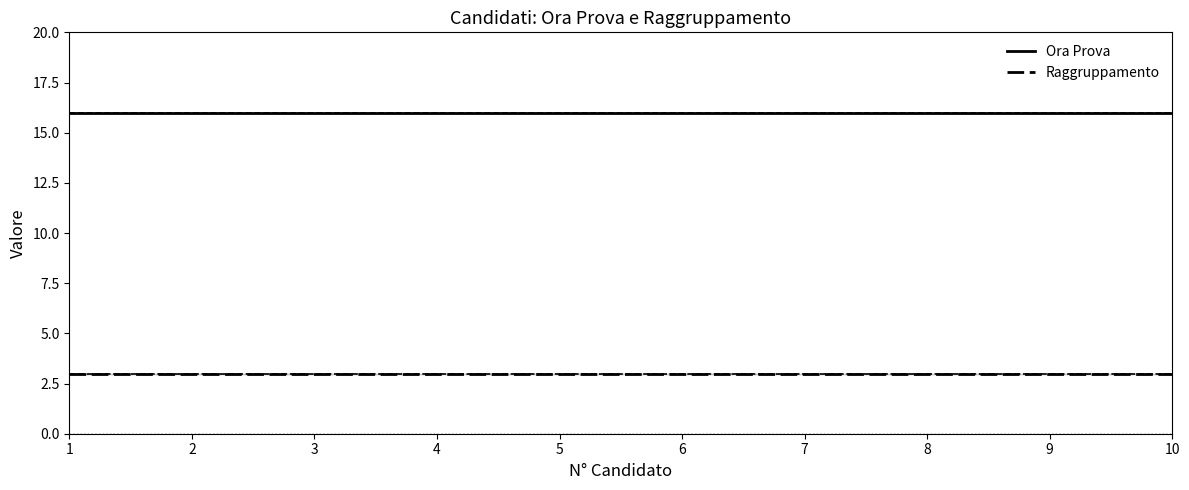

How many lines are shown in the chart?

2